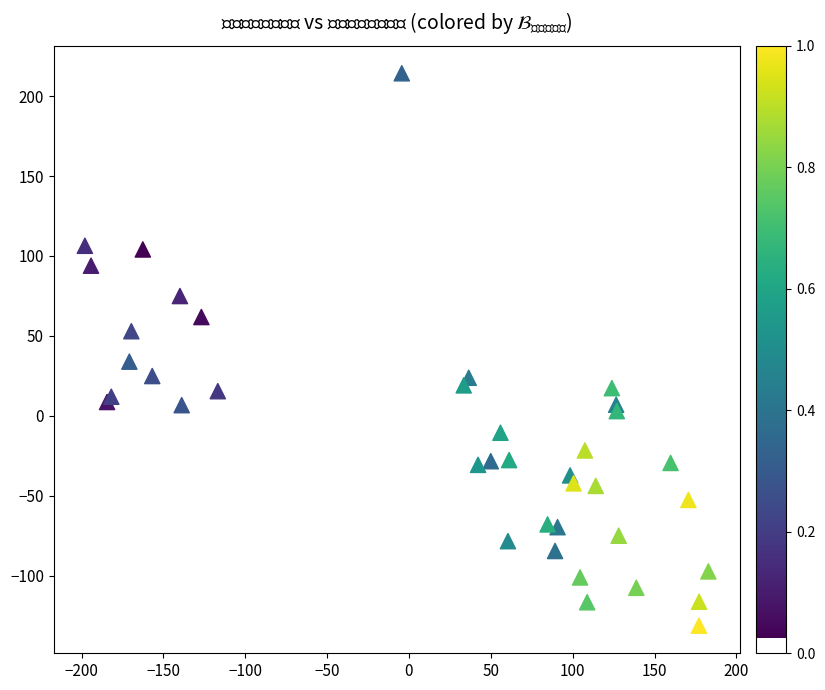

What Y value in the scatter plot is closest to 41?

34.0